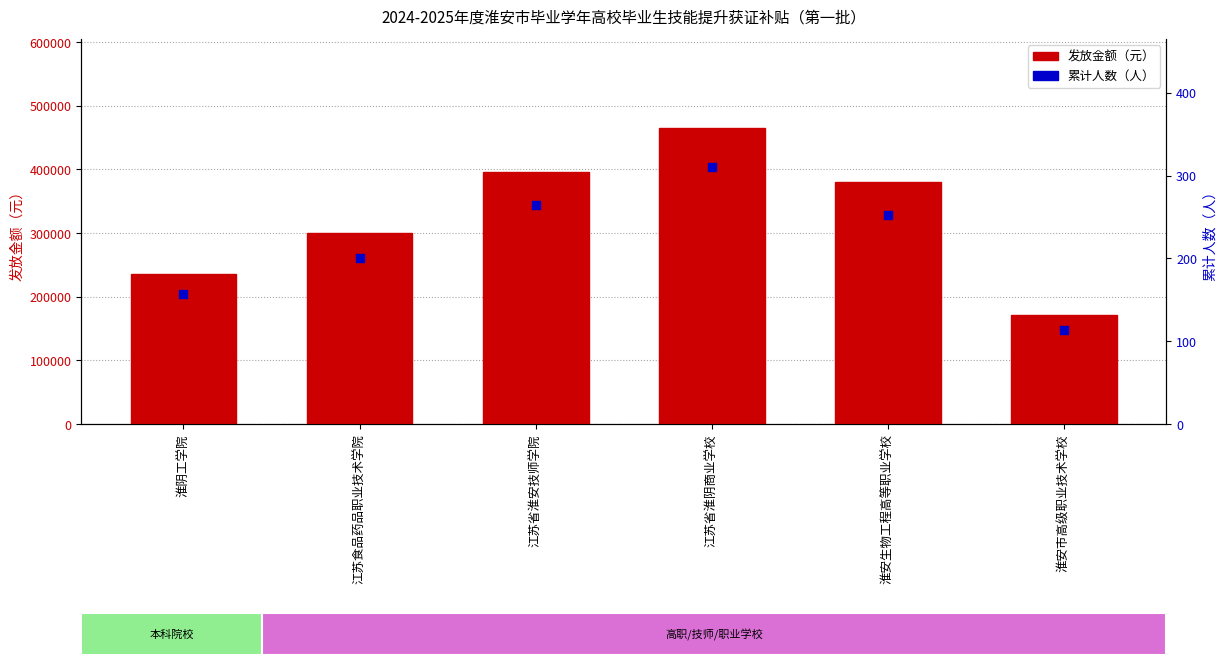

What is the total value across all series at 淮阴工学院?

235657